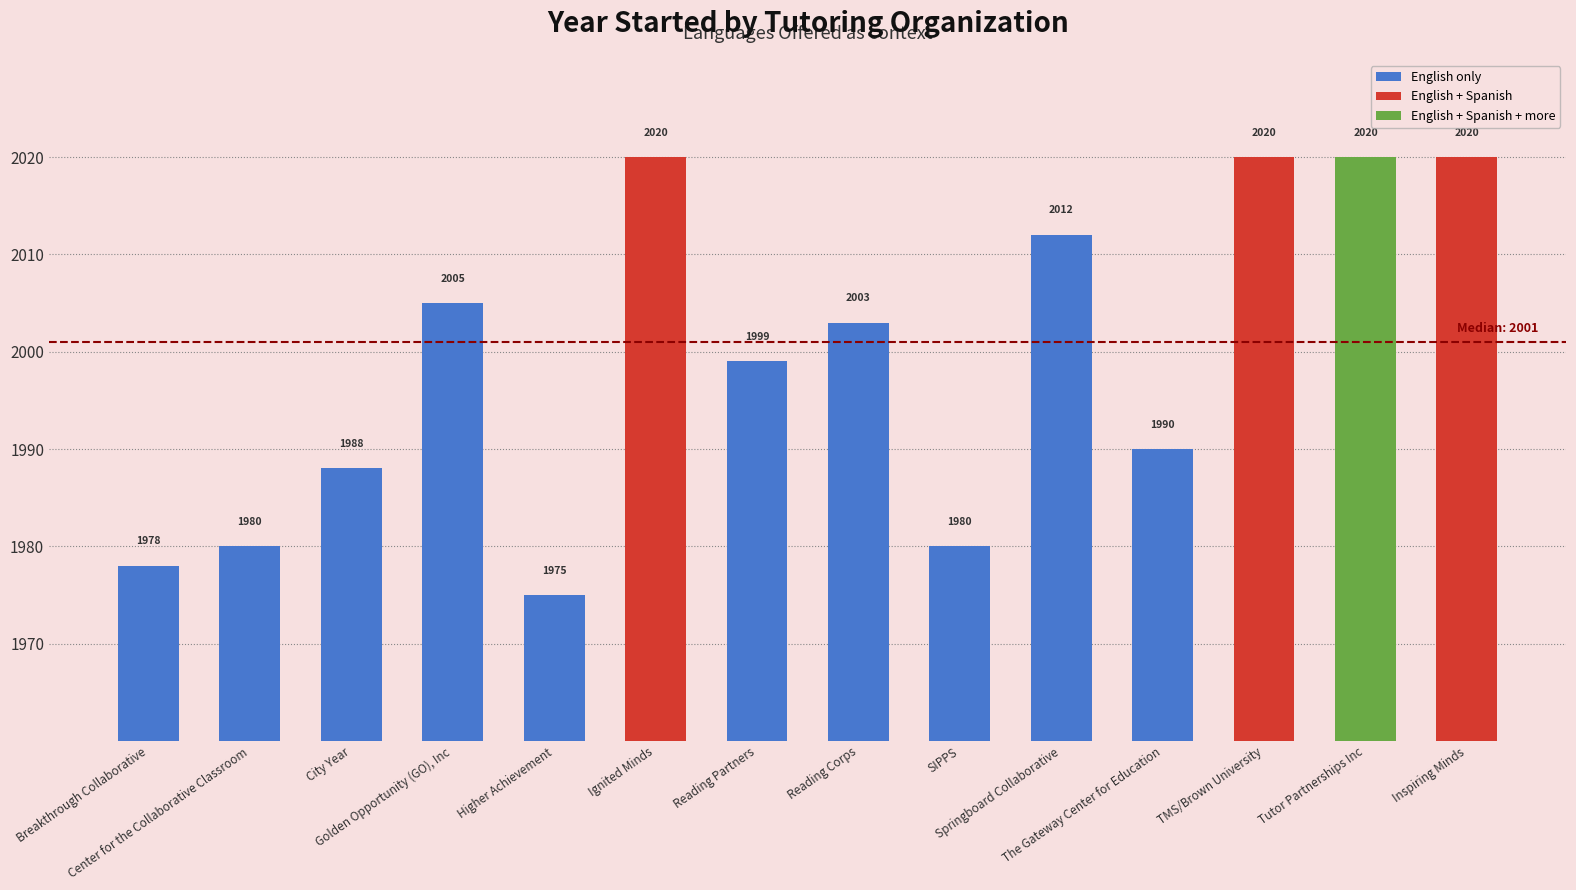

Does the chart contain stacked bars?

No